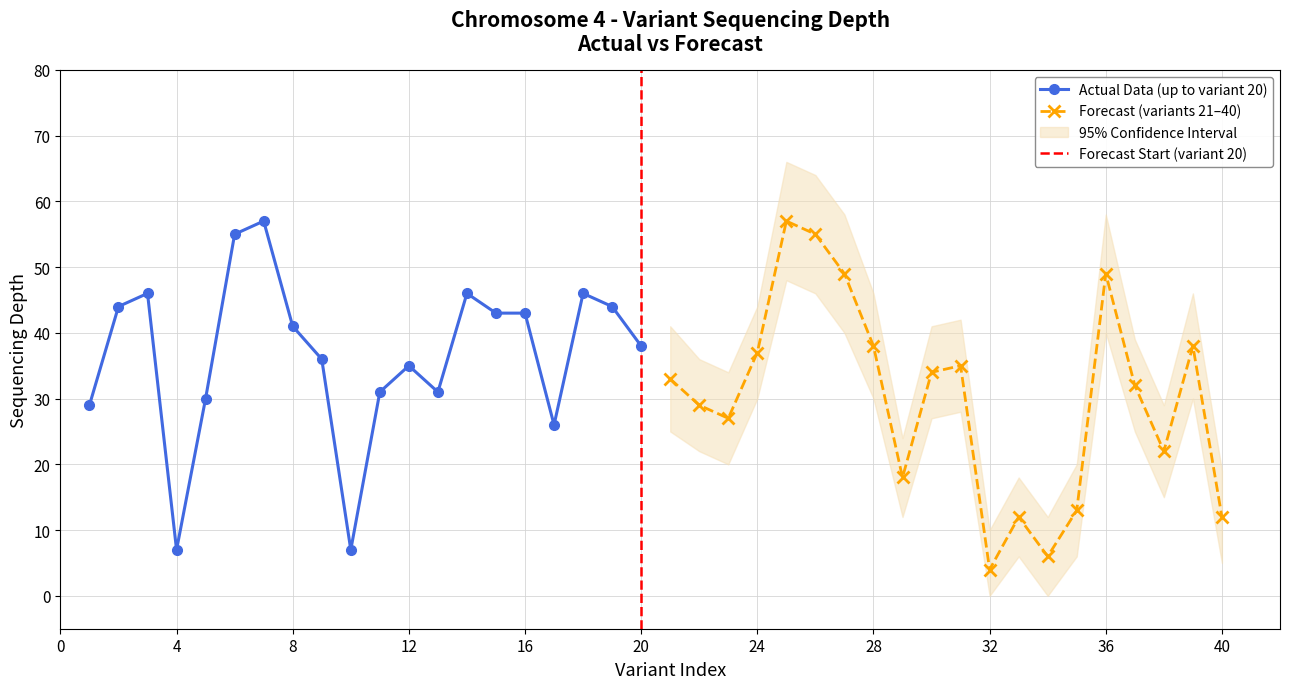

What is the greatest value displayed?

57